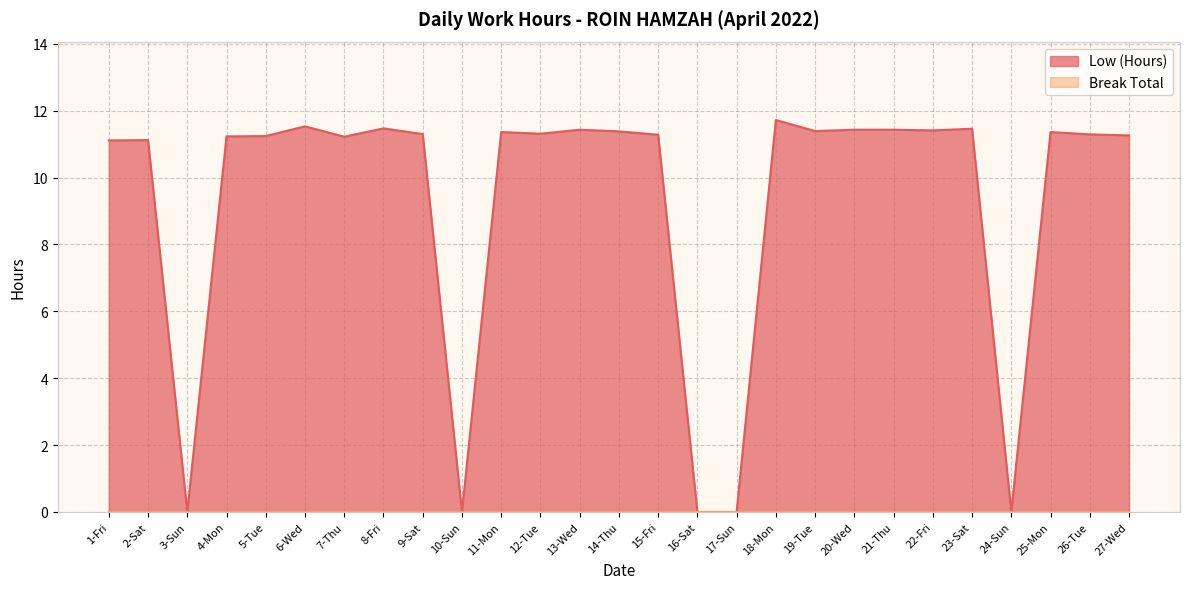

What is the greatest value displayed?

11.7